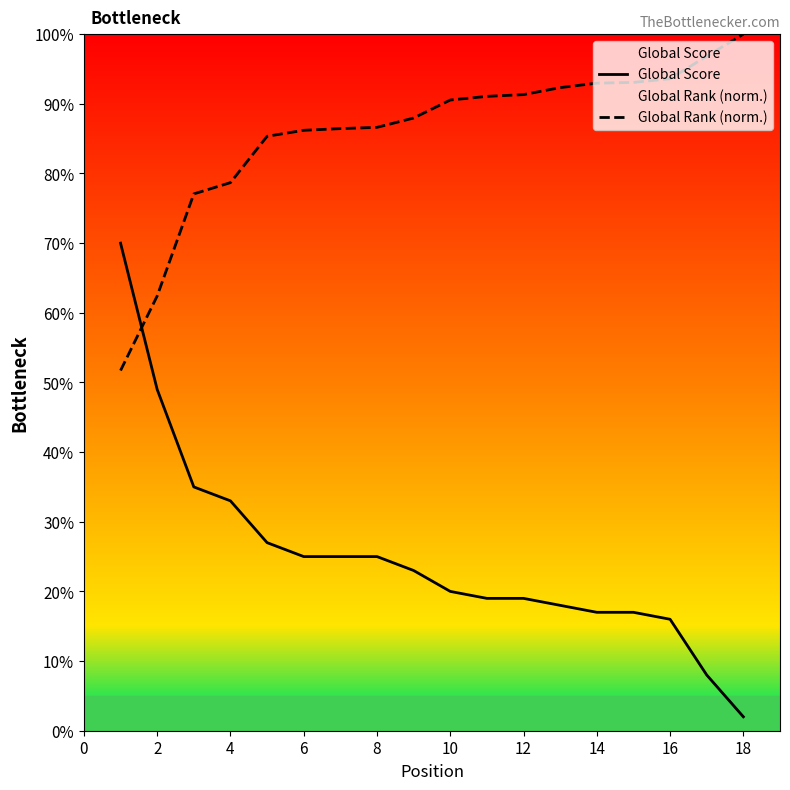

How many data points in Global Score are less than 23?

9